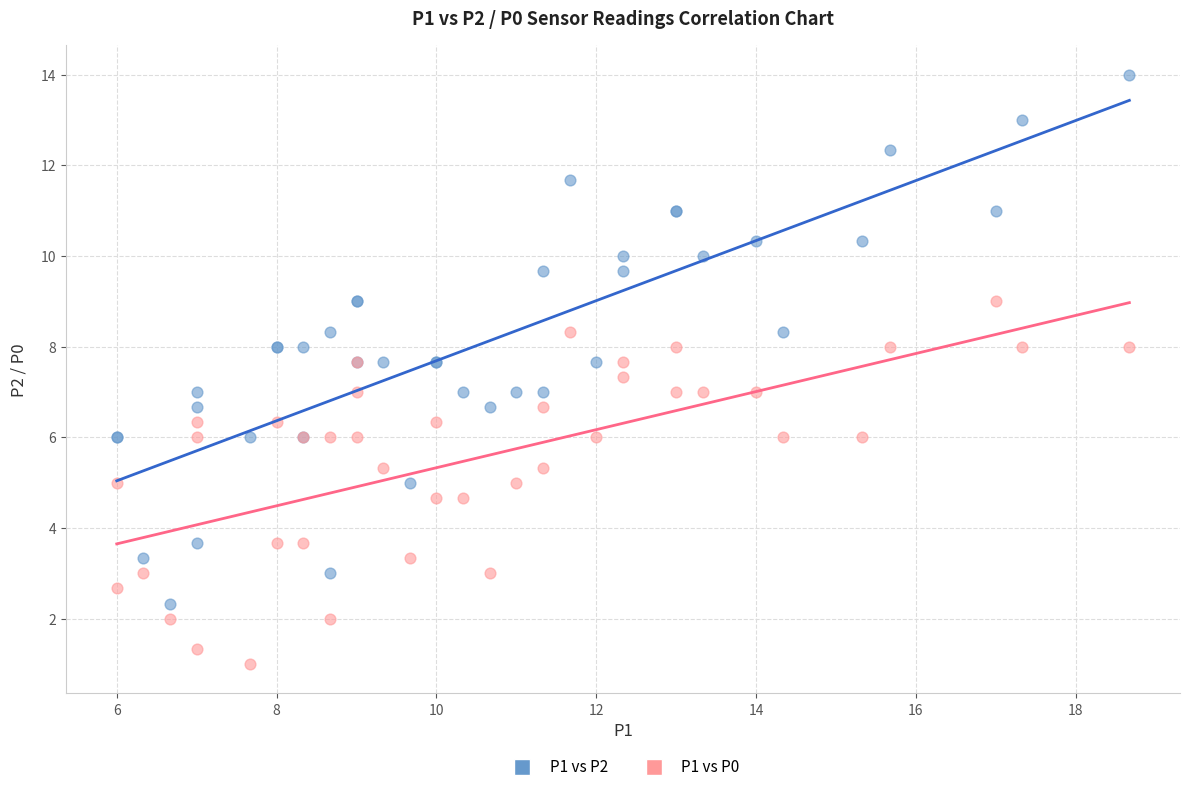

Which series has the largest Y range (max minus min)?

P1 vs P2